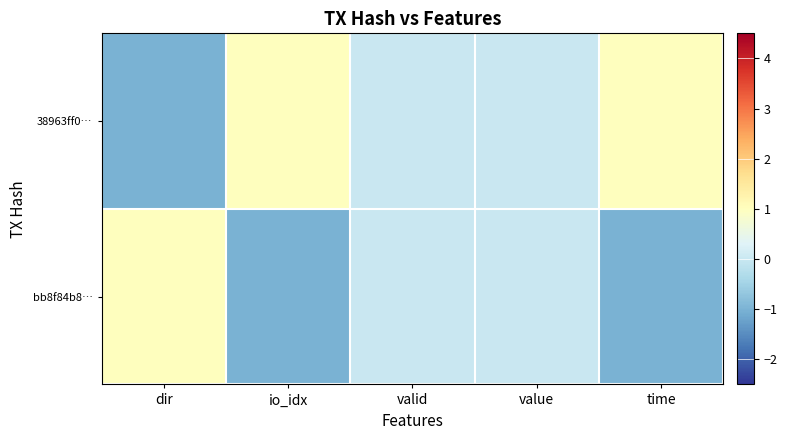

Which series has the largest range (max minus min)?

38963ff0…